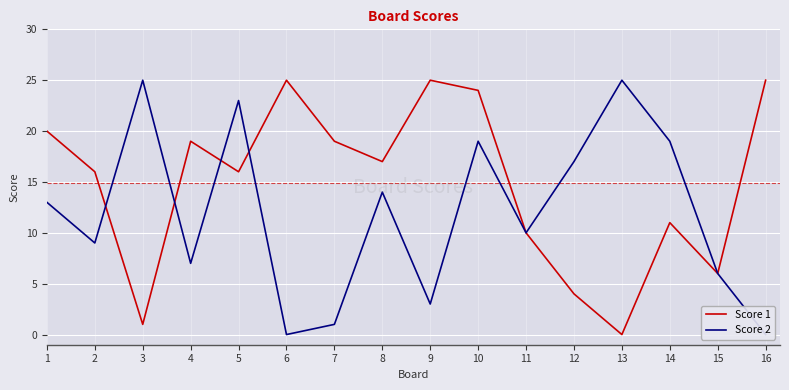

How many values in the Score 1 series exceed 17?

7